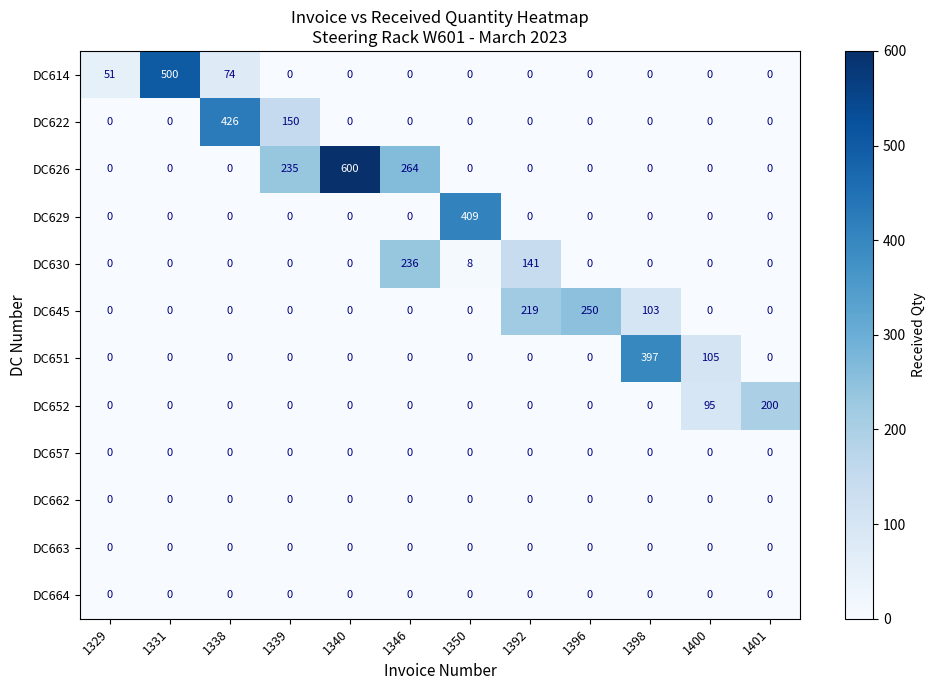

True or false: DC629 has a value of 0 at 1401.

True